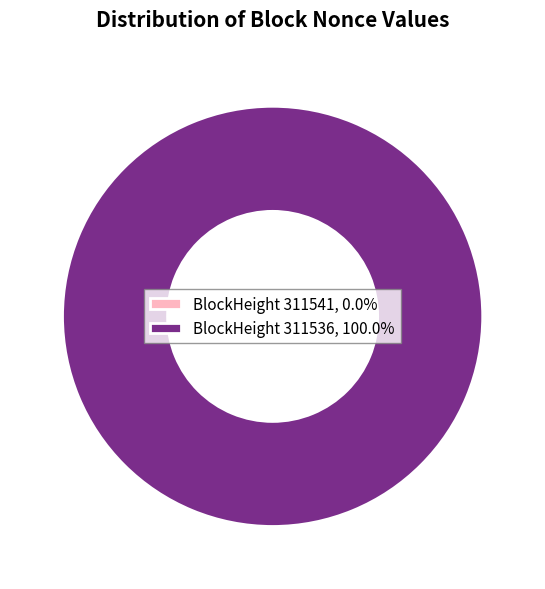

Which slice is the largest?

311536